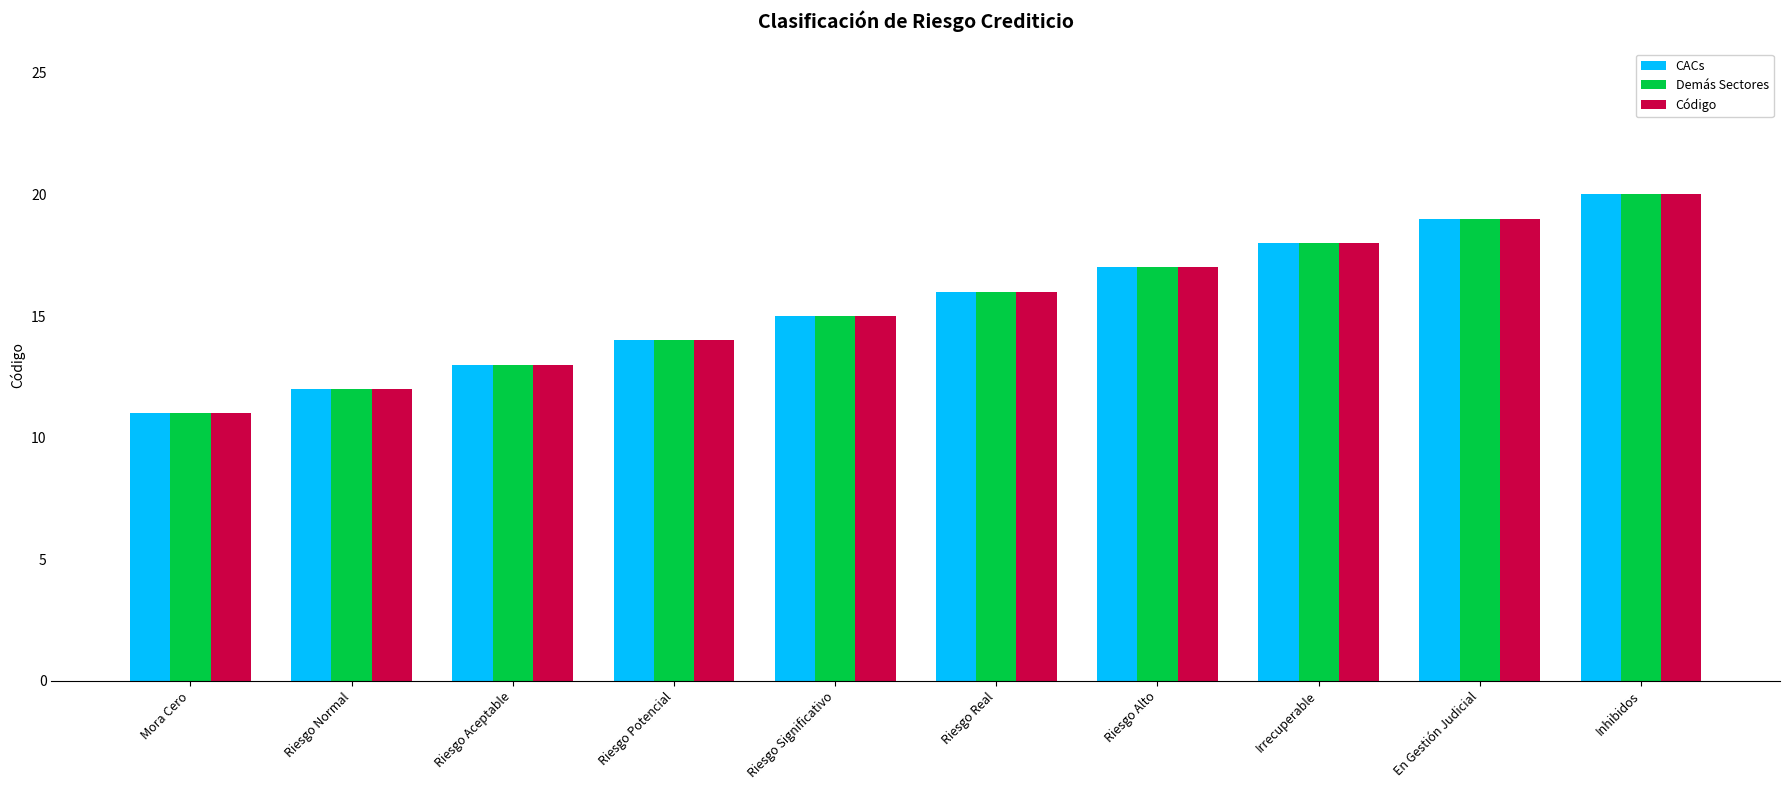

At which category is the sum across all series the highest?

Inhibidos